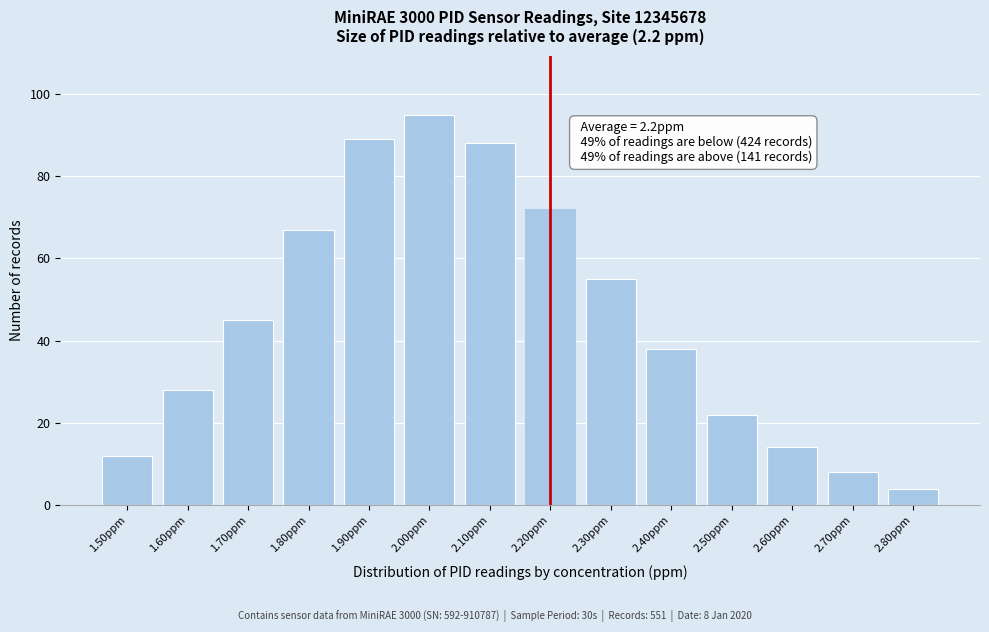

Reading left to right, transcribe all the data shown in this chart.

1.50ppm=12	1.60ppm=28	1.70ppm=45	1.80ppm=67	1.90ppm=89	2.00ppm=95	2.10ppm=88	2.20ppm=72	2.30ppm=55	2.40ppm=38	2.50ppm=22	2.60ppm=14	2.70ppm=8	2.80ppm=4